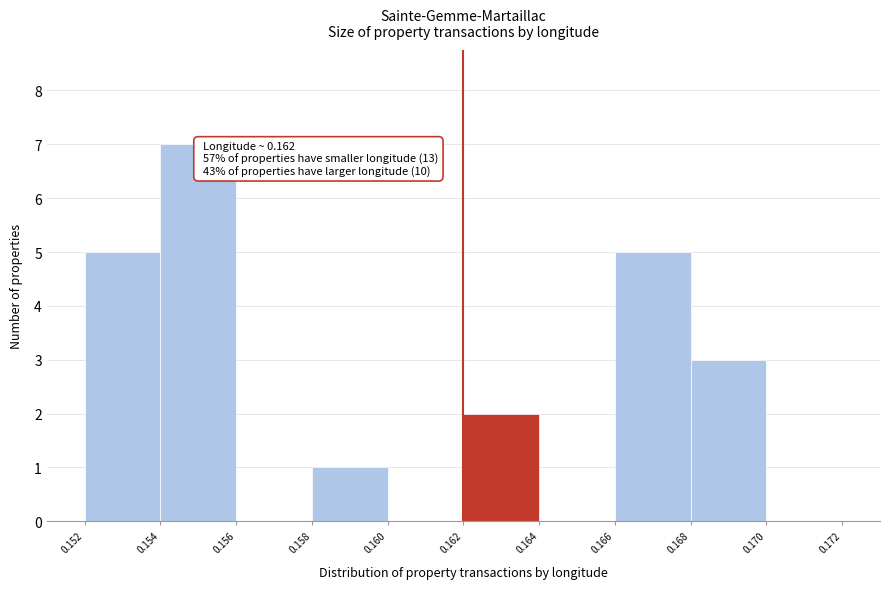

Over which range of the x-axis is the bar tallest?

0.154 to 0.156